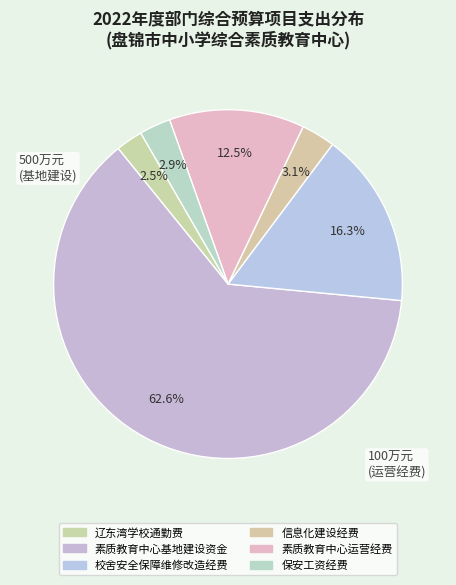

What percentage is the 校舍安全保障维修改造经费 slice, to the nearest percent?

16%